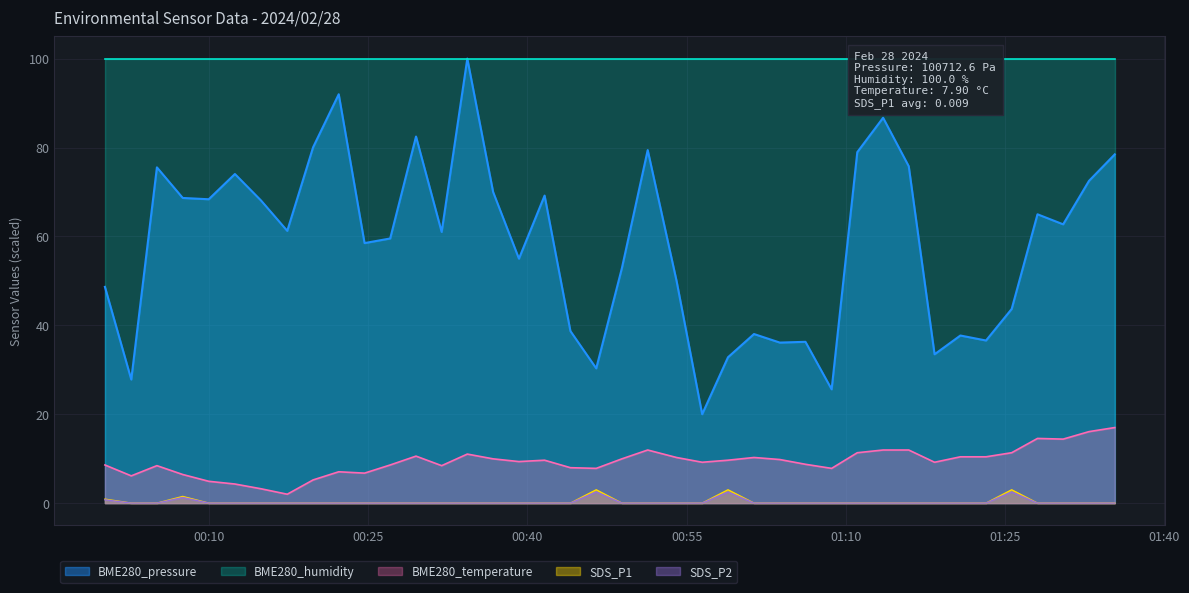

True or false: BME280_pressure and SDS_P1 cross at least once.

False